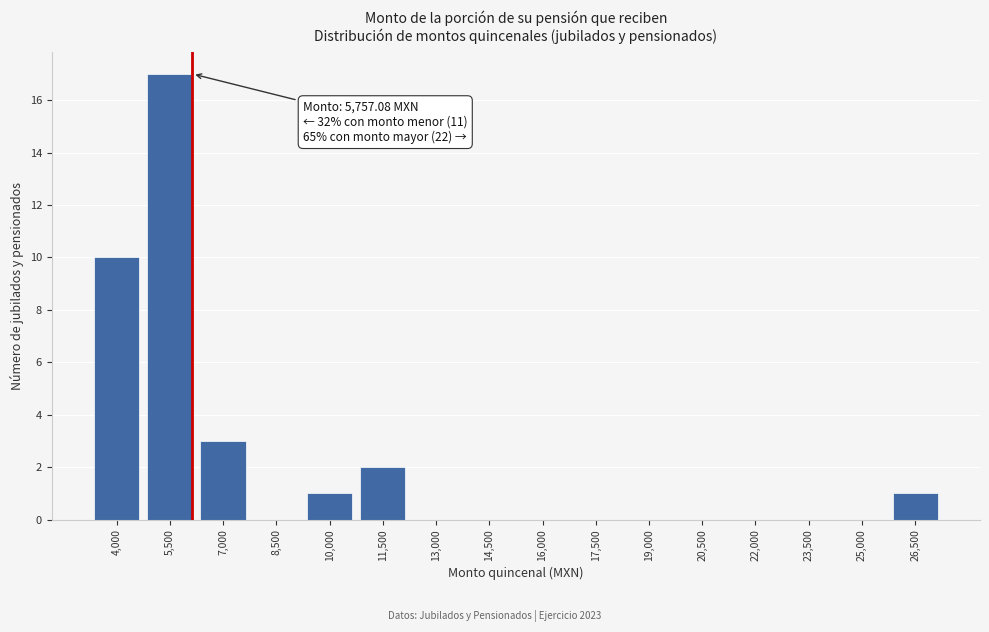

Reading left to right, extract all data points from this chart.

4,000=10	5,500=17	7,000=3	8,500=0	10,000=1	11,500=2	13,000=0	14,500=0	16,000=0	17,500=0	19,000=0	20,500=0	22,000=0	23,500=0	25,000=0	26,500=1